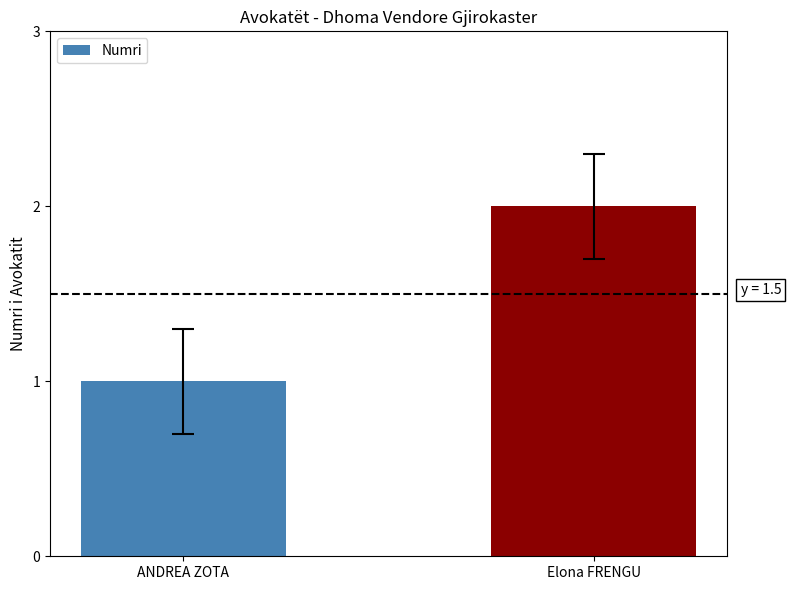

What value does the data have at ANDREA ZOTA?

1